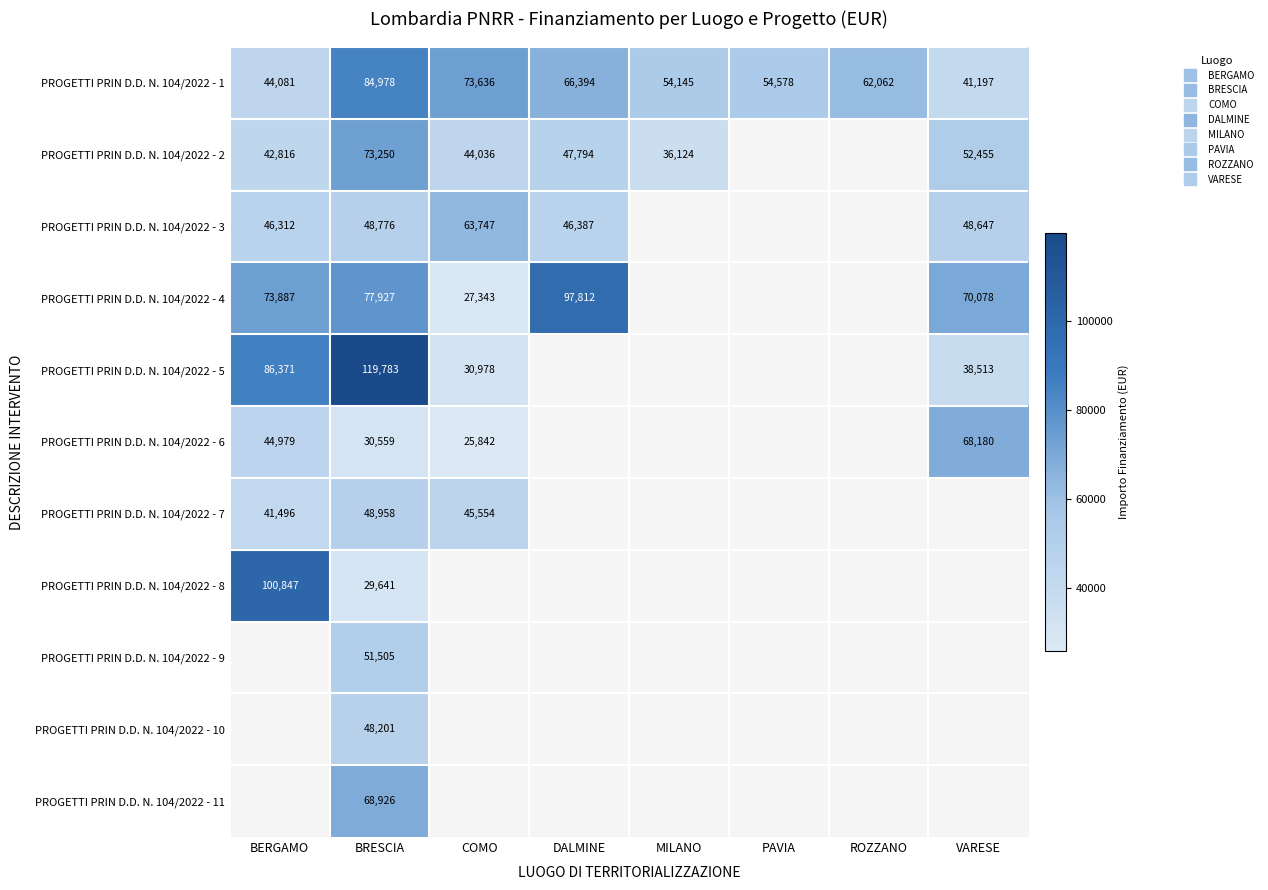

How many positive values does the PROGETTI PRIN D.D. N. 104/2022 - 8 series have?

2